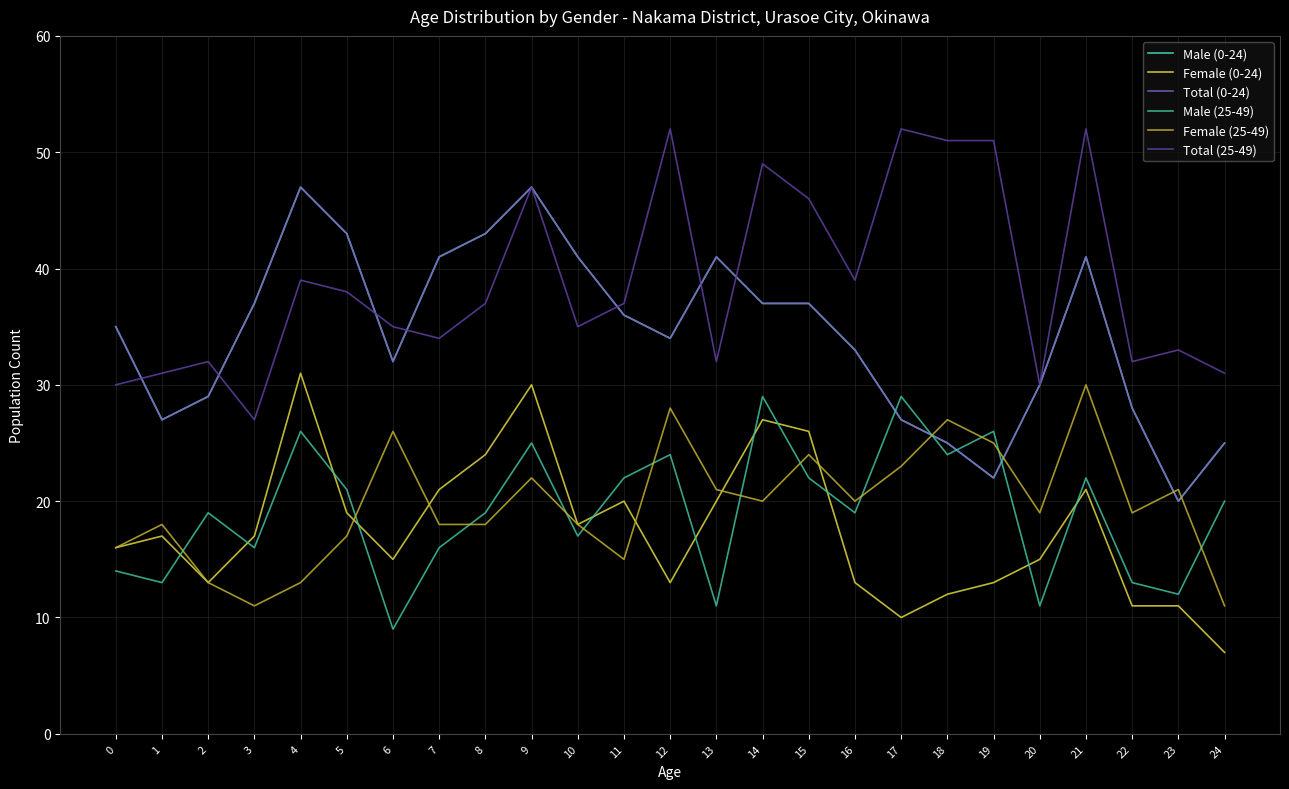

Is the value of Total (25-49) at 2 greater than the value of Male (0-24) at 4?

No